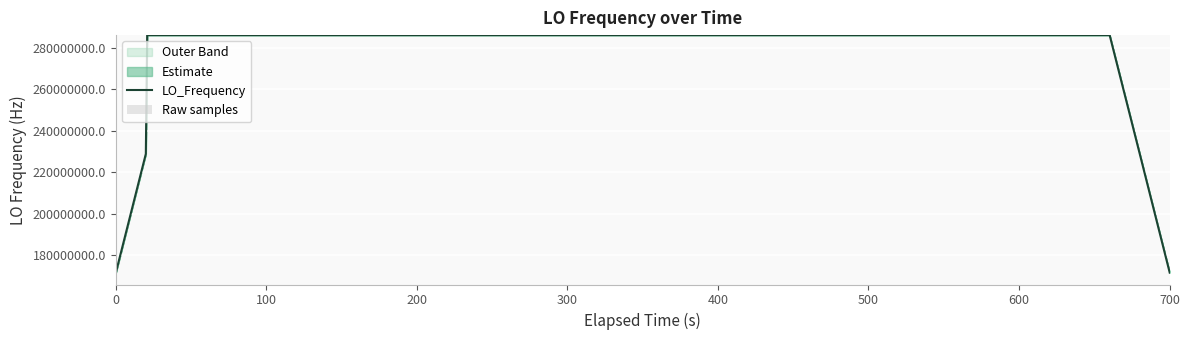

What is the lowest value of the LO_Frequency series?

171628200.0